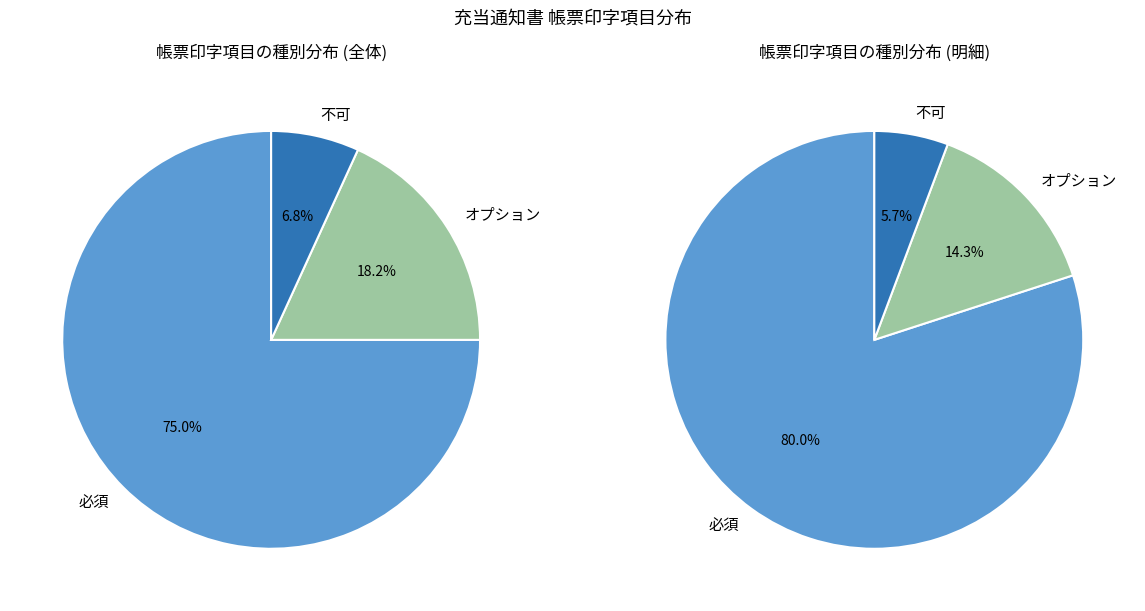

Which category accounts for the majority?

必須 (●)